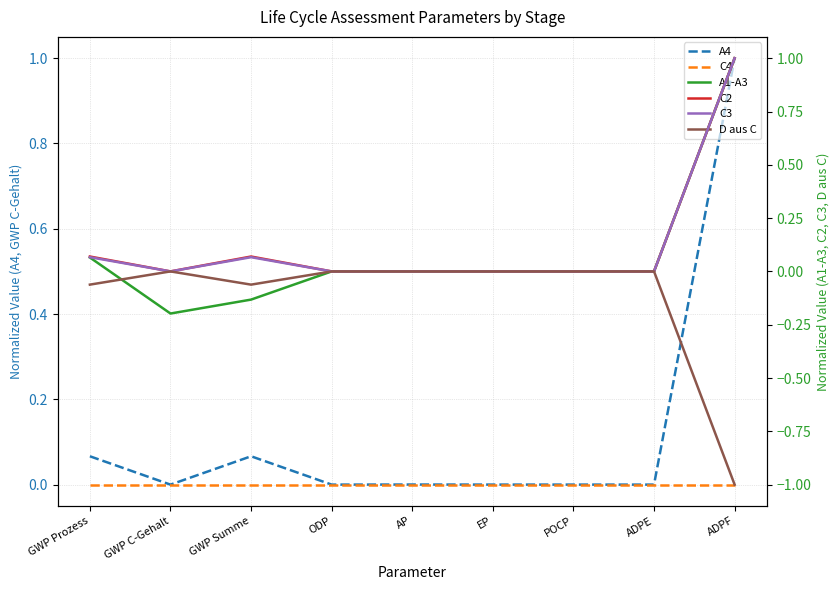

What position from the left is POCP?

7